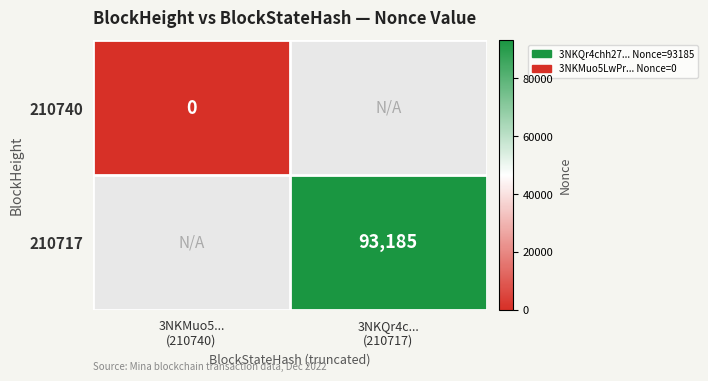

Is the value of 210717 at 3NKQr4c... (210717) greater than the value of 210740 at 3NKQr4c... (210717)?

No